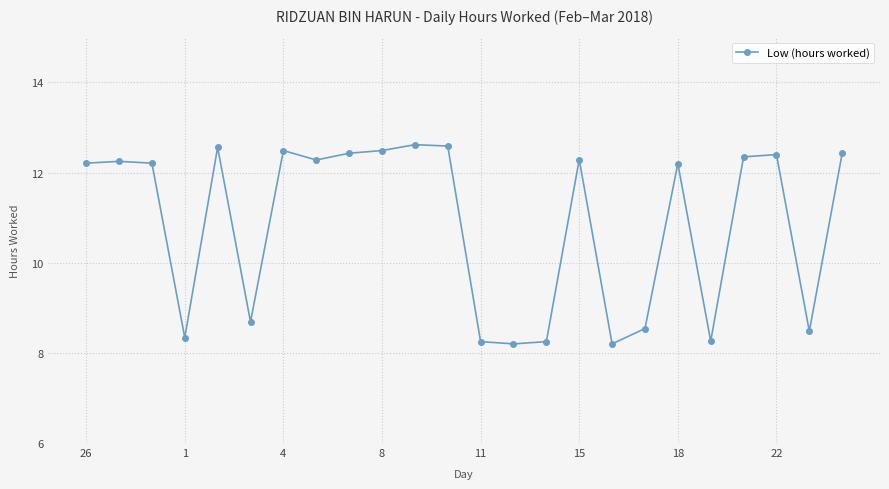

What is the maximum value shown in the chart?

12.6